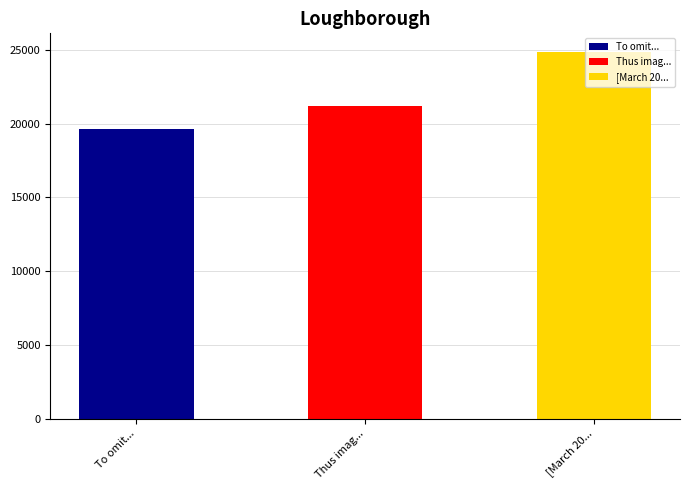

The chart shows a value of 24874 at [March 20, 1768] We went at night. True or false?

True